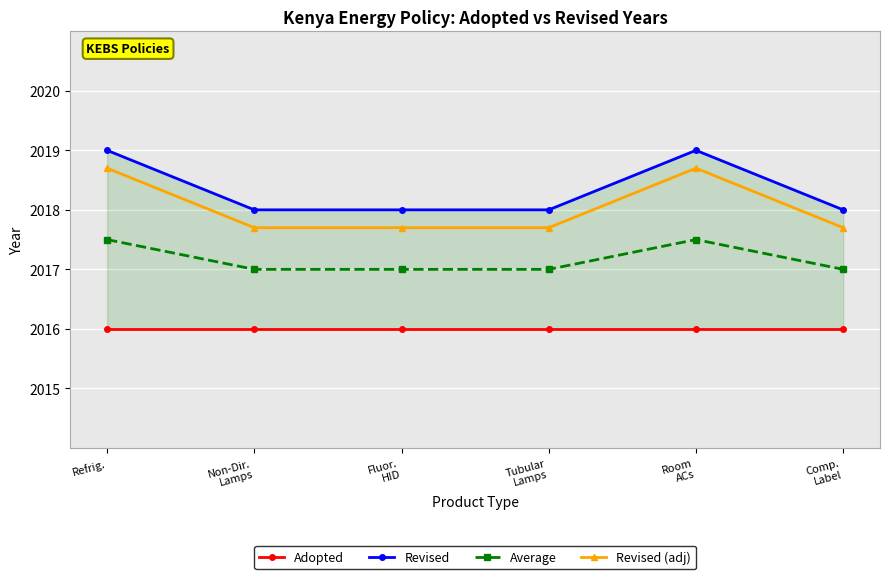

What is the label of the 5th point from the right?

Non-Dir.
Lamps